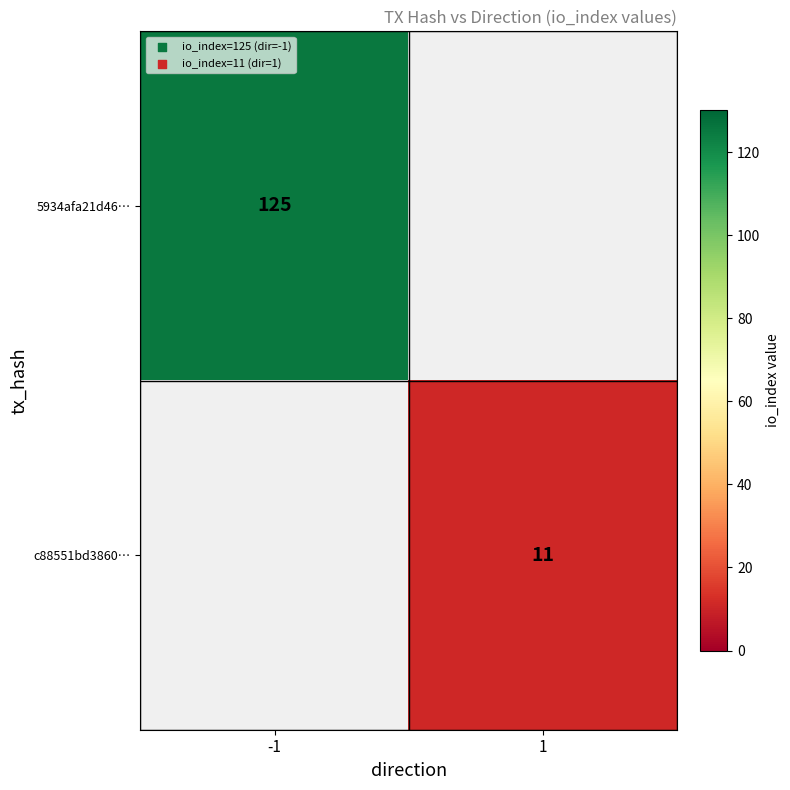

Is it true that 5934afa21d46… equals 125 at -1?

True